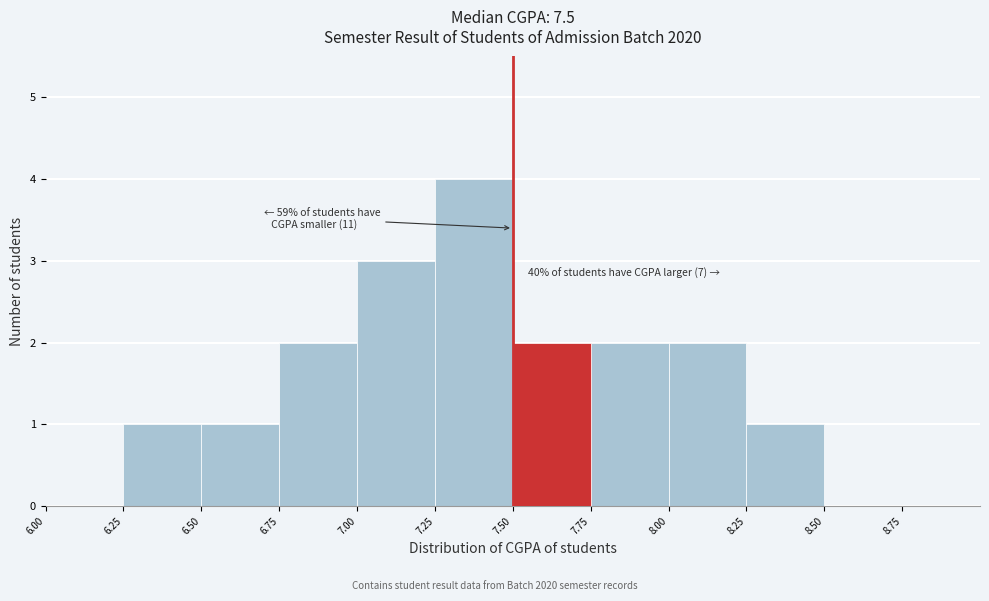

Which range on the x-axis has the tallest bar?

7.25 to 7.50